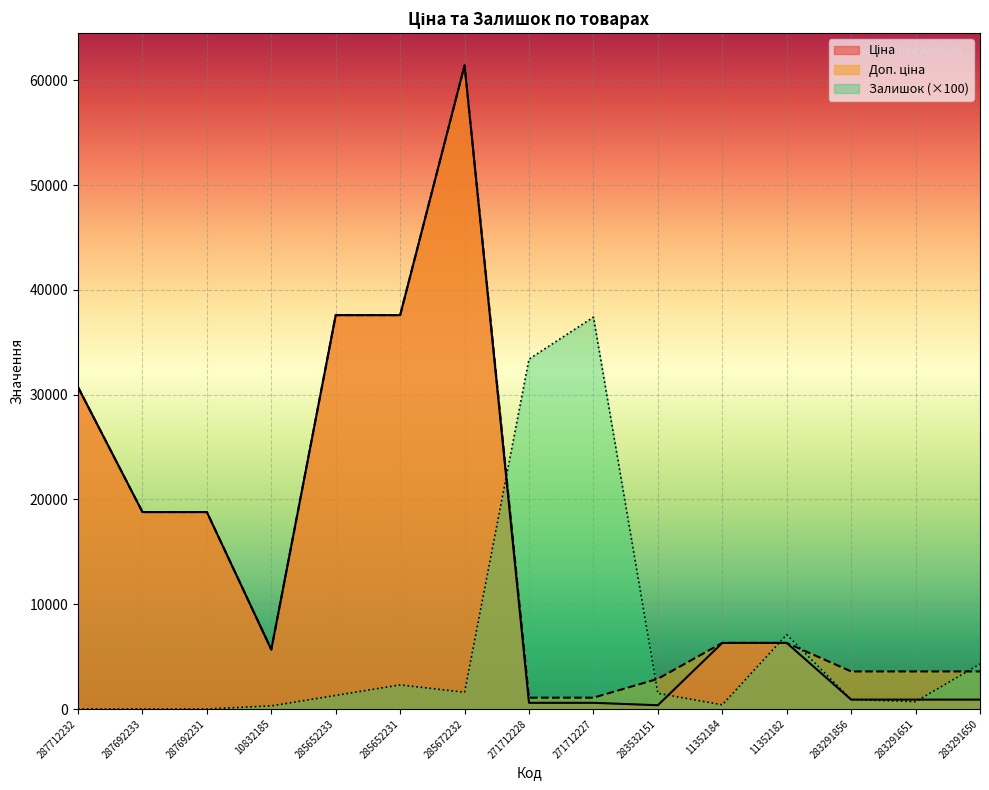

What is the sum of all Ціна values?

227450.9